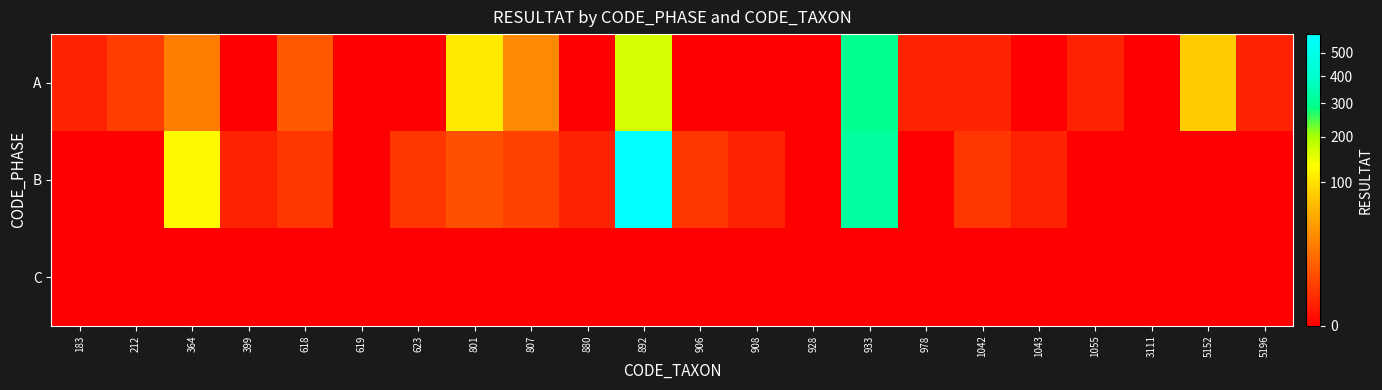

Reading left to right, extract all data points from this chart.

A: 183=1	212=4	364=24	399=0	618=10	619=0	623=0	801=110	807=30	880=0	892=165	906=0	908=0	928=0	933=300	978=1	1042=1	1043=0	1055=1	3111=0	5152=80	5196=1
B: 183=0	212=0	364=125	399=1	618=3	619=0	623=3	801=8	807=5	880=1	892=590	906=3	908=1	928=0	933=320	978=0	1042=3	1043=1	1055=0	3111=0	5152=0	5196=0
C: 183=0	212=0	364=0	399=0	618=0	619=0	623=0	801=0	807=0	880=0	892=0	906=0	908=0	928=0	933=0	978=0	1042=0	1043=0	1055=0	3111=0	5152=0	5196=0